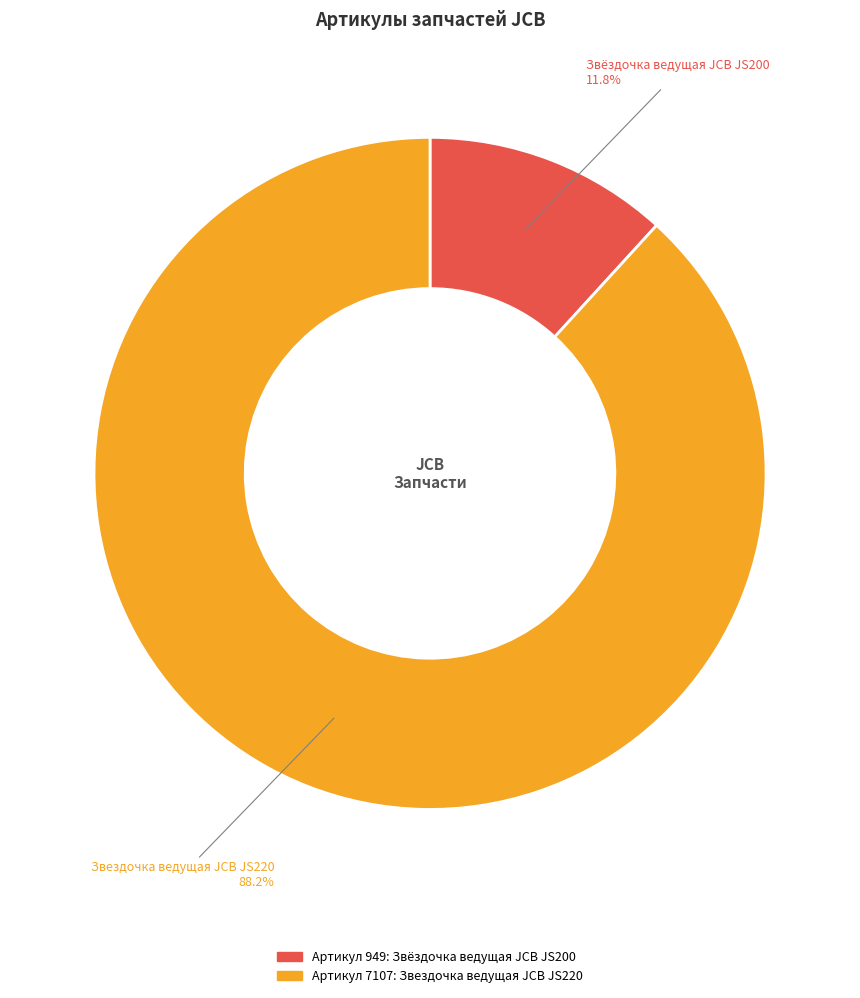

Is there any slice that represents more than half of the pie?

Yes